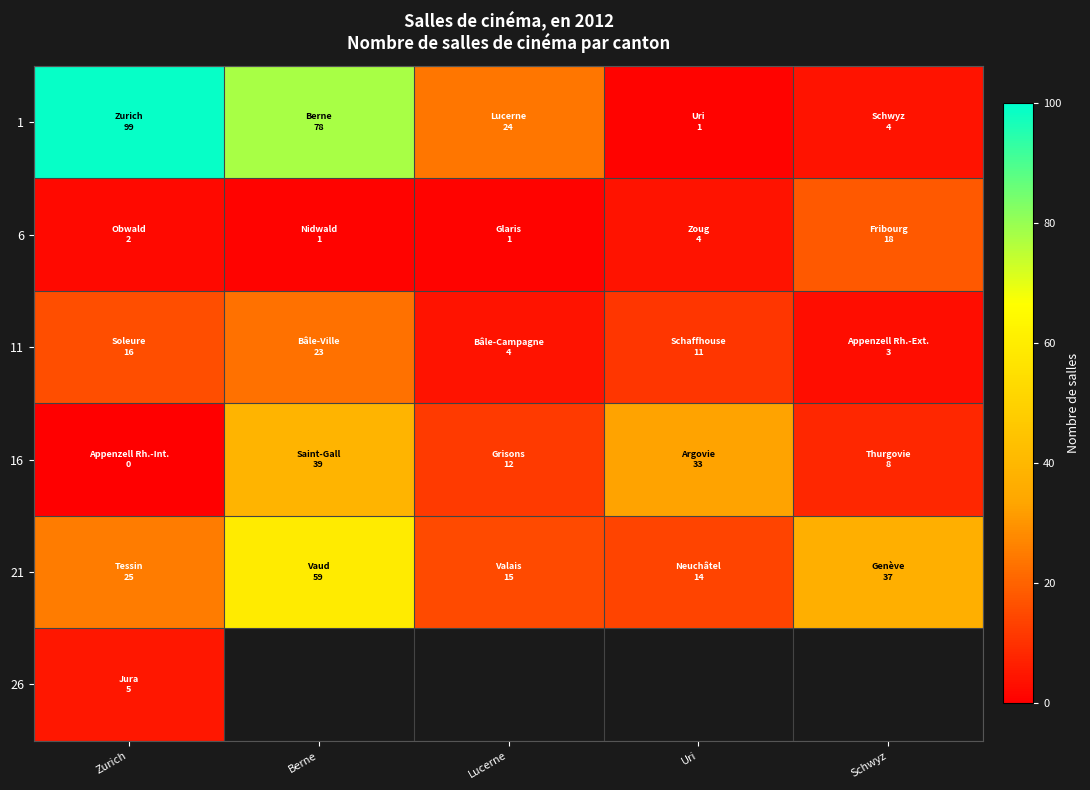

At which category does the chart reach its peak across all series?

Zurich